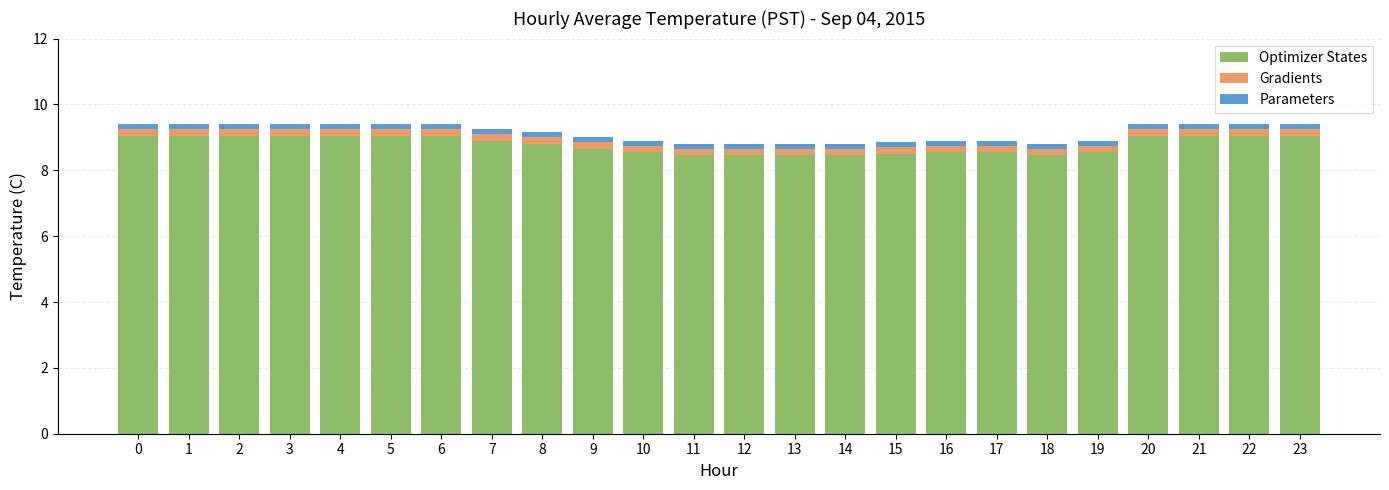

What is the minimum value for Optimizer States?

8.5